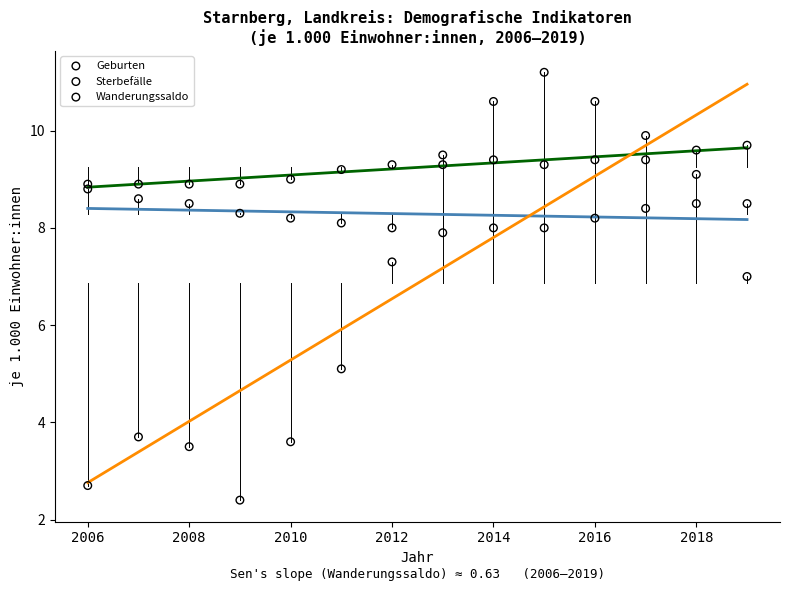

Which series reaches the maximum Y coordinate?

Wanderungssaldo